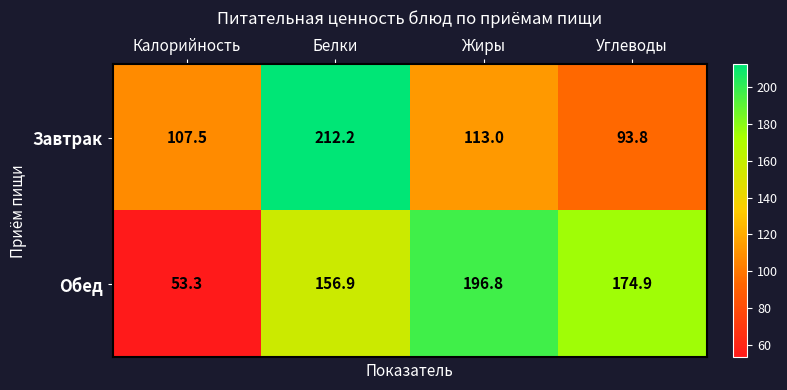

Where does the Обед series first go above 174?

Жиры